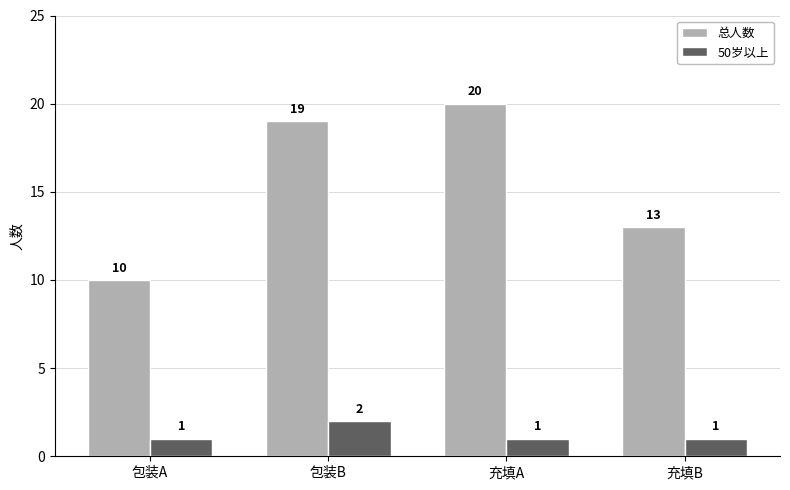

List the series in order of their overall mean, lowest first.

50岁以上, 总人数